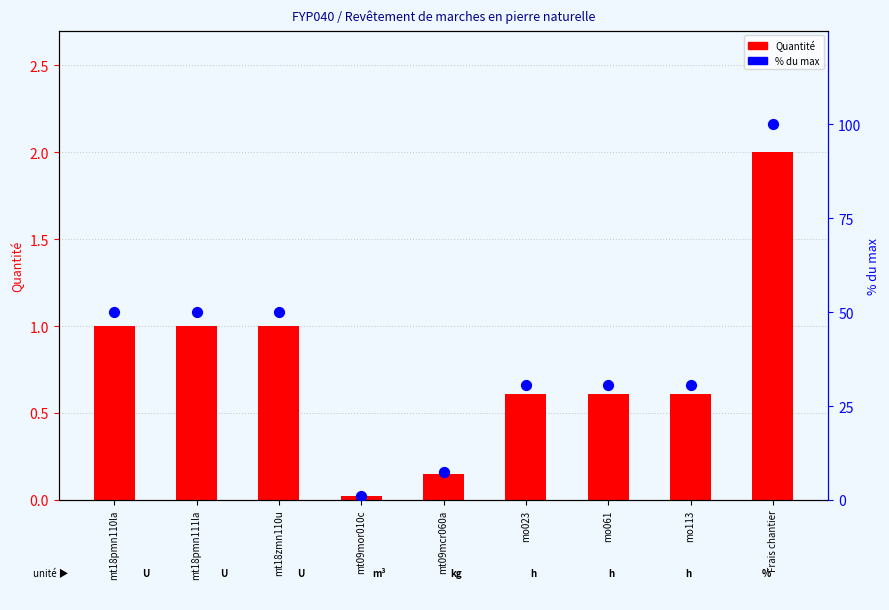

What are all the series names shown in the legend?

Quantité, % du max